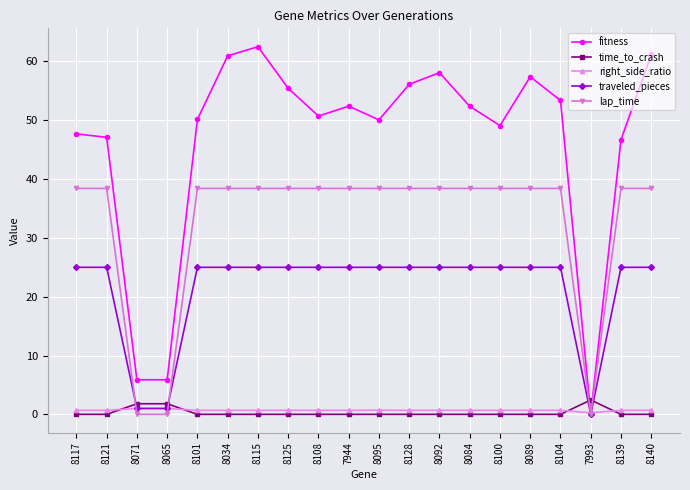

Rank the series at 8101 from lowest to highest value.

time_to_crash, right_side_ratio, traveled_pieces, lap_time, fitness